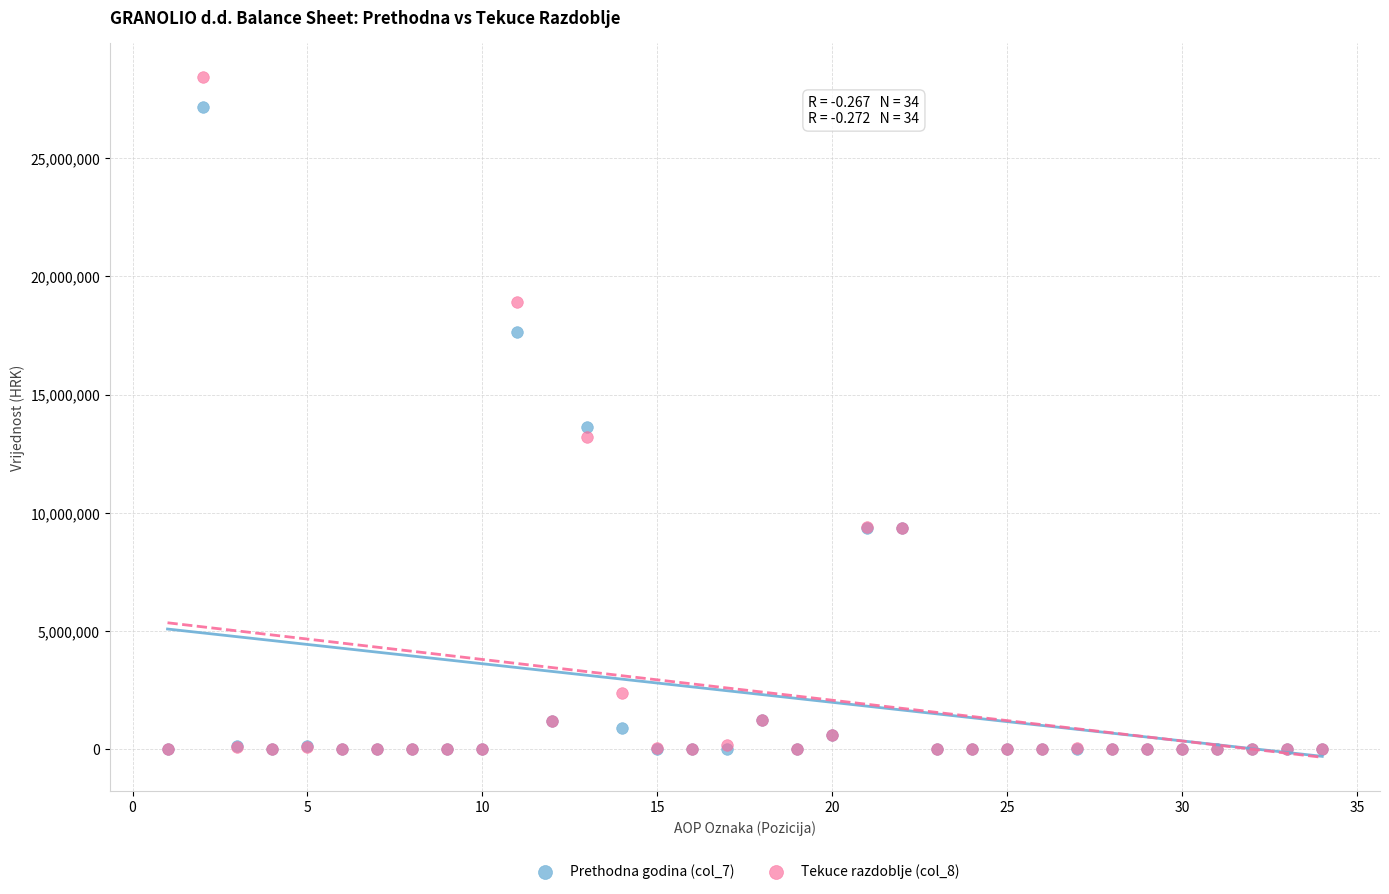

What are all the series names shown in the legend?

Prethodna godina (col_7), Tekuce razdoblje (col_8)